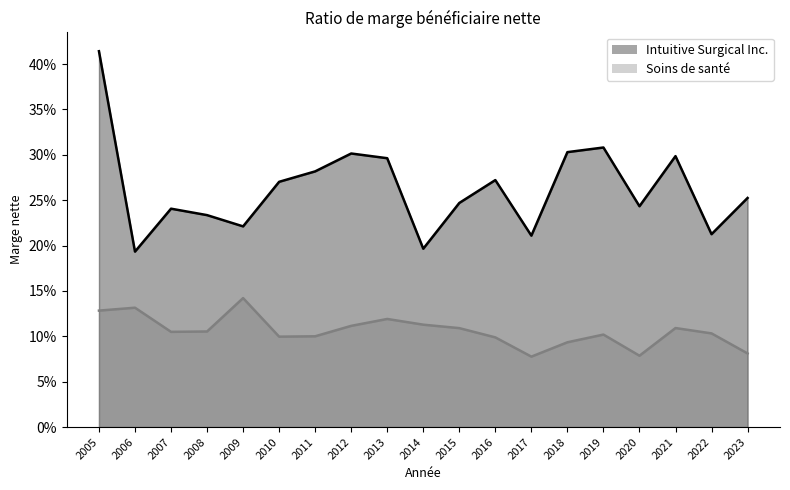

At which category does Soins de santé reach its first local valley?

2007